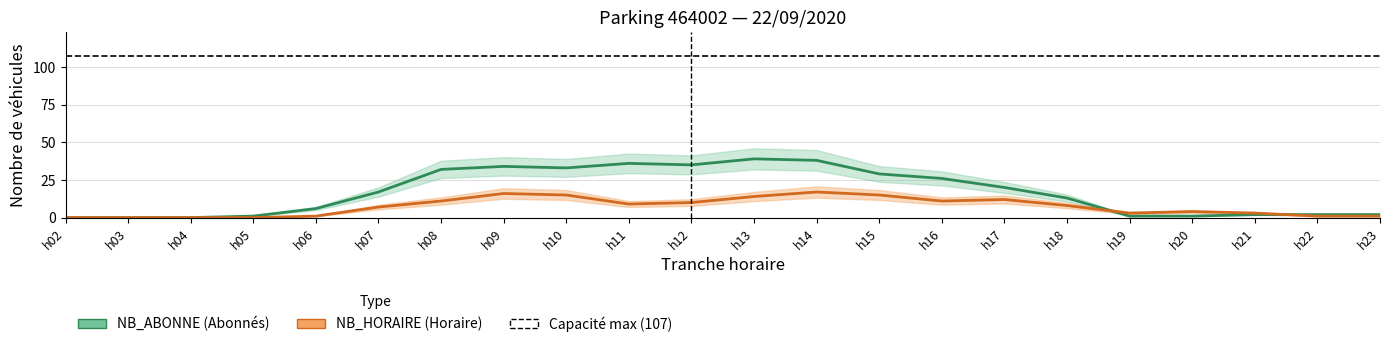

Between 18 and 19, which series saw the biggest shift?

NB_ABONNE